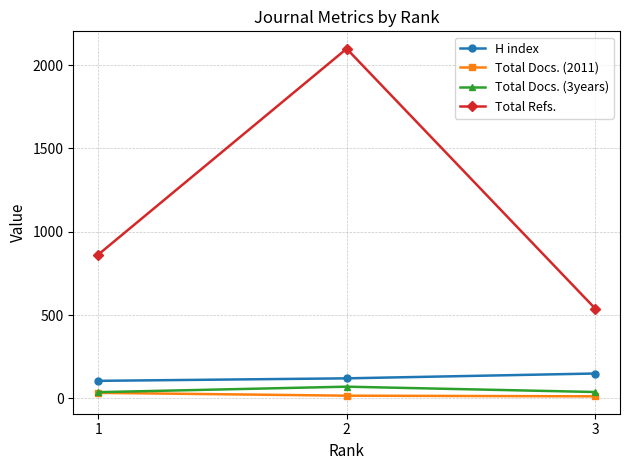

Rank the series by their maximum value, from highest to lowest.

Total Refs., H index, Total Docs. (3years), Total Docs. (2011)